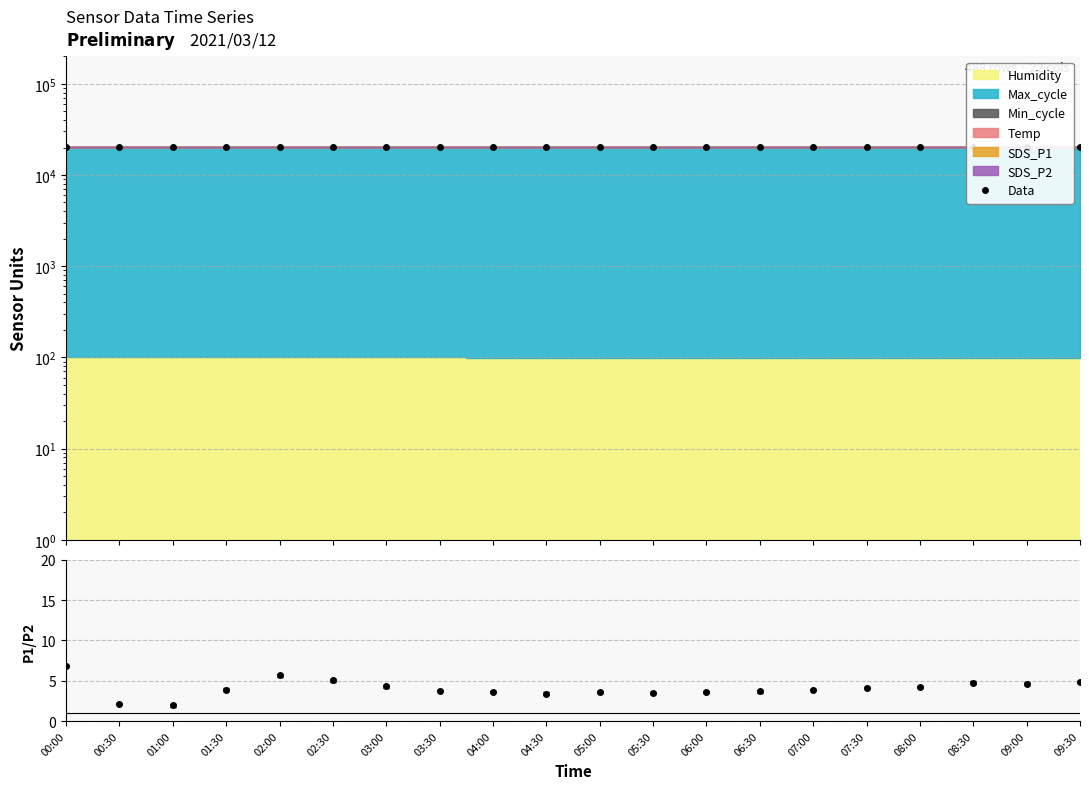

How many values exceed 20170?

10